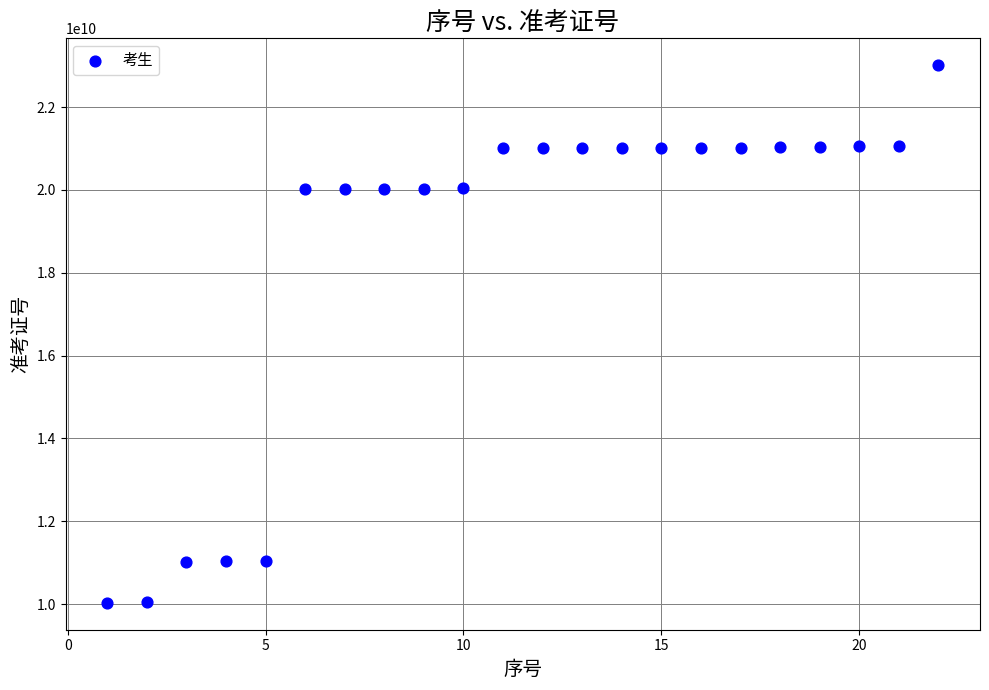

What is the range of X values (max minus min)?

21